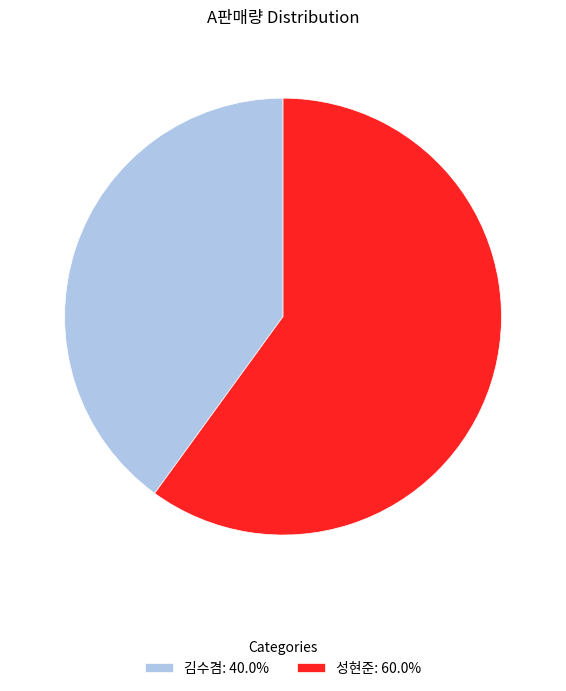

True or false: 김수겸 accounts for 40% of the total.

True